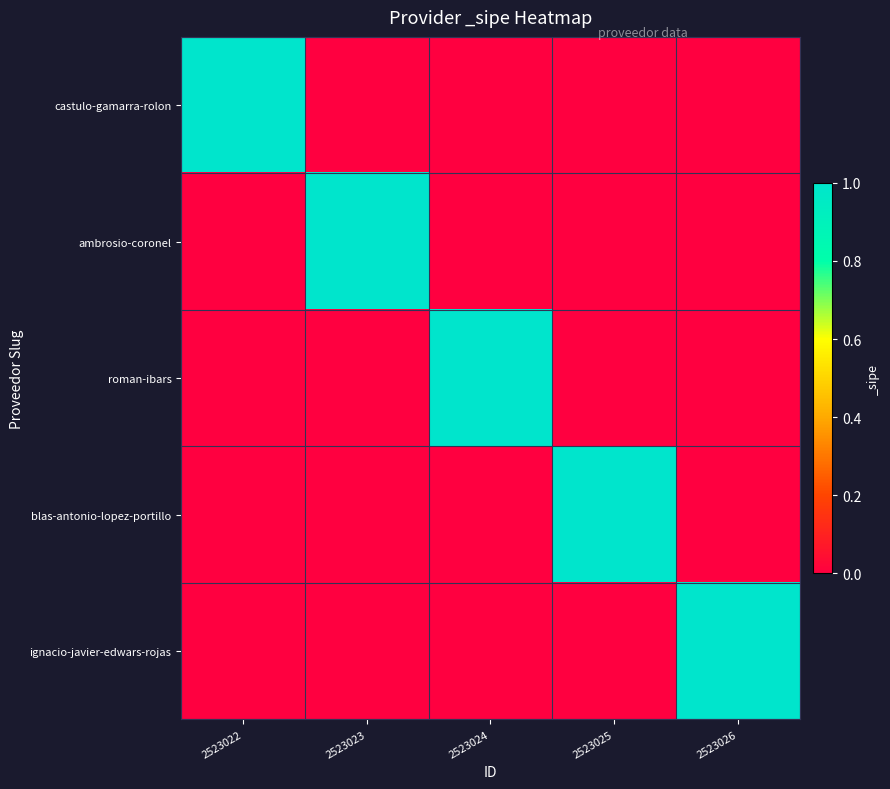

At how many categories does at least one series exceed 0?

5